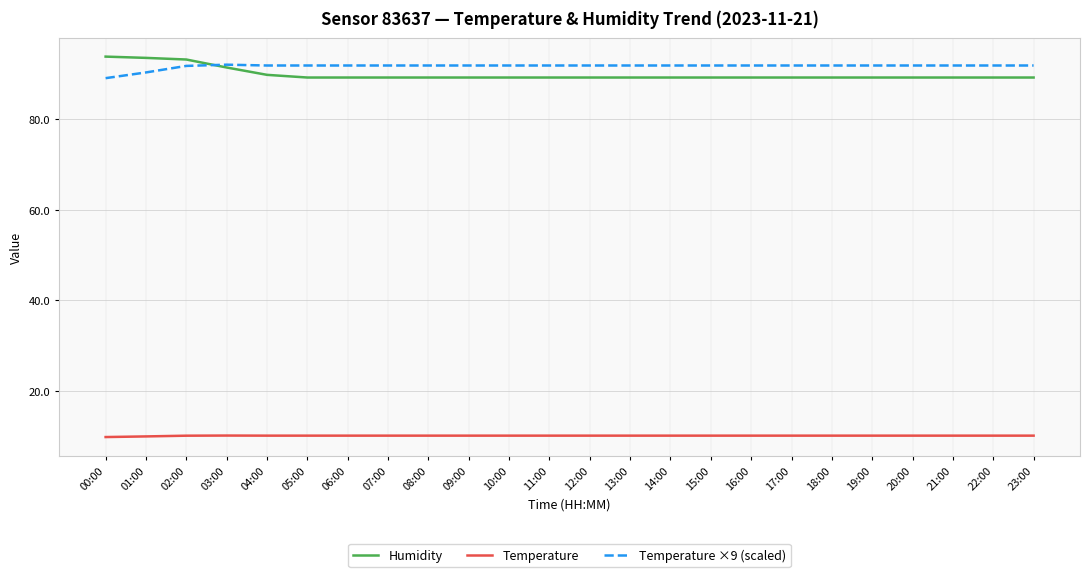

What is the minimum value for Humidity?

89.2